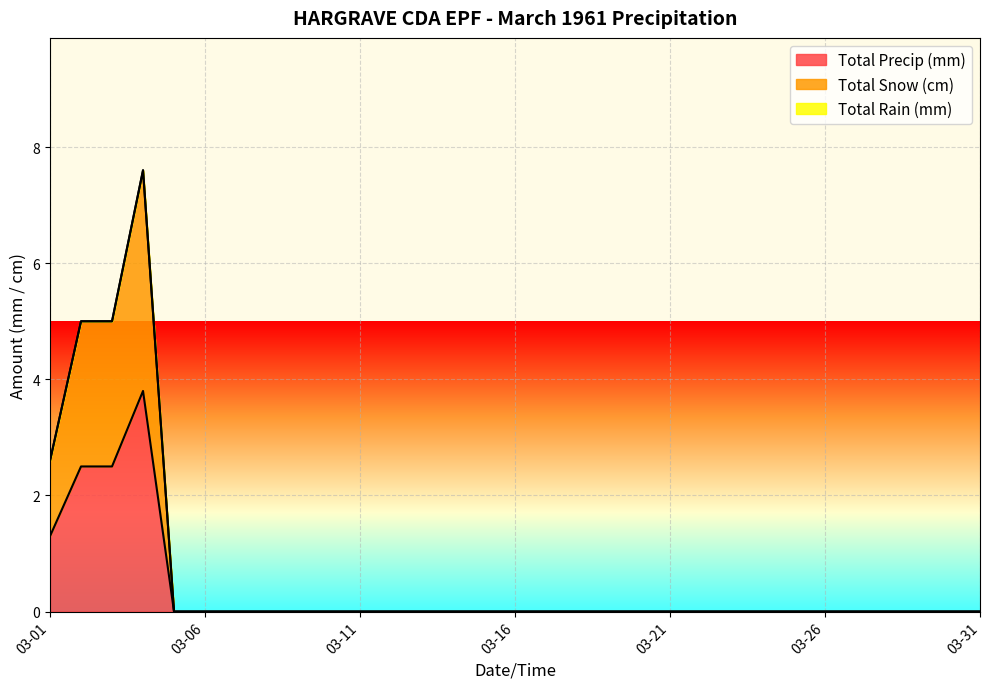

What is the sum of all Total Snow (cm) values?

20.2